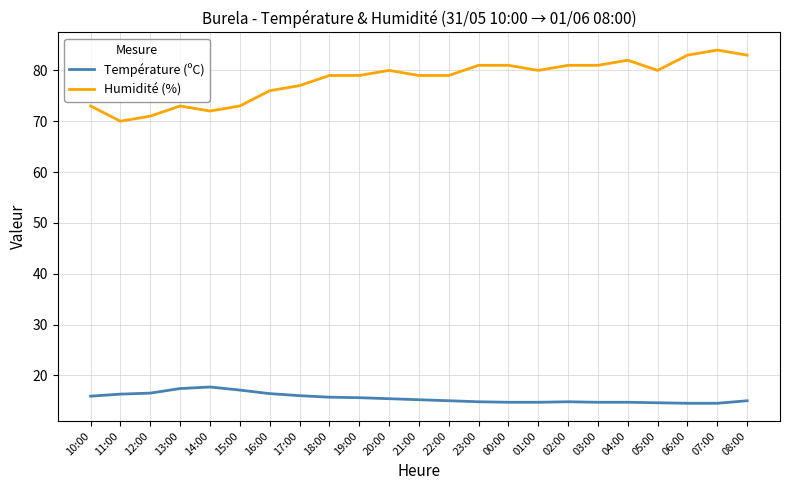

What is the minimum value shown in the chart?

14.5